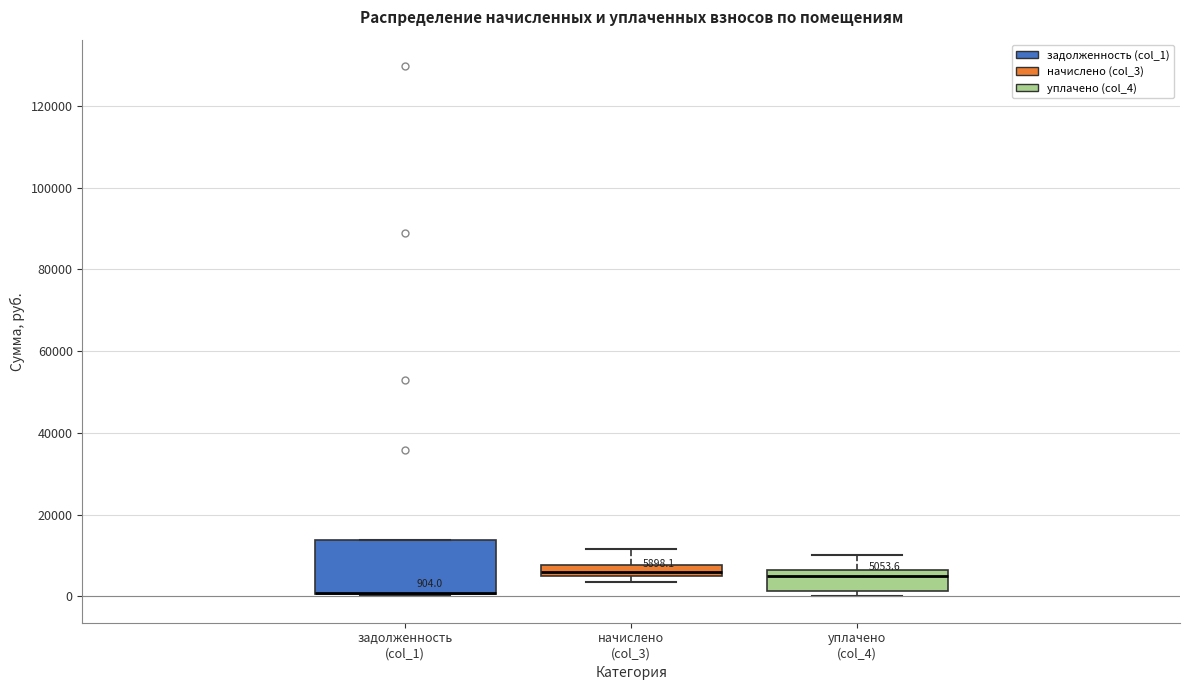

Comparing the boxes themselves (not the whiskers), which one is the tallest?

задолженность (col_1)